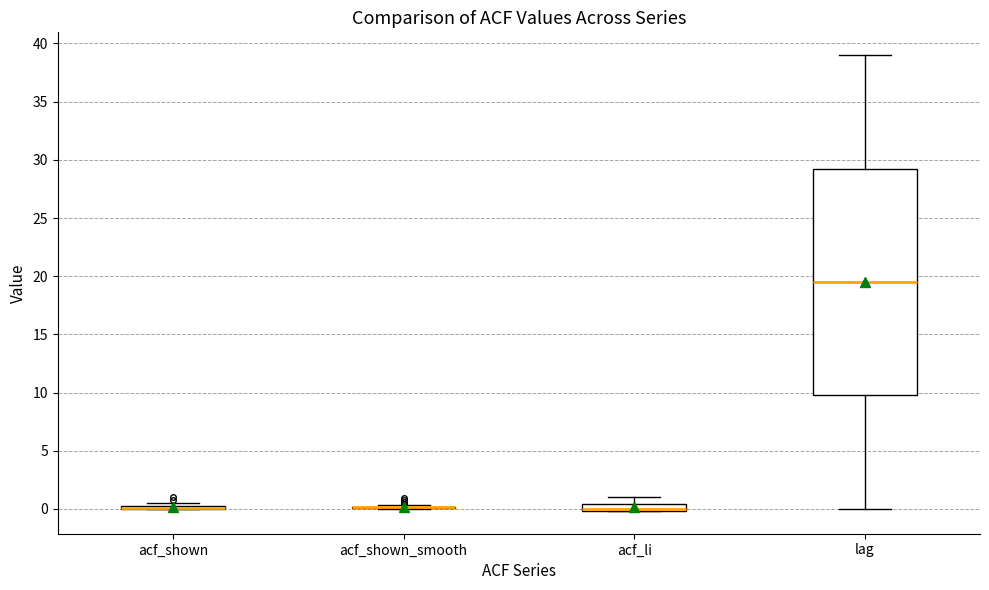

Which box is the tallest, from its lower edge to its upper edge?

lag